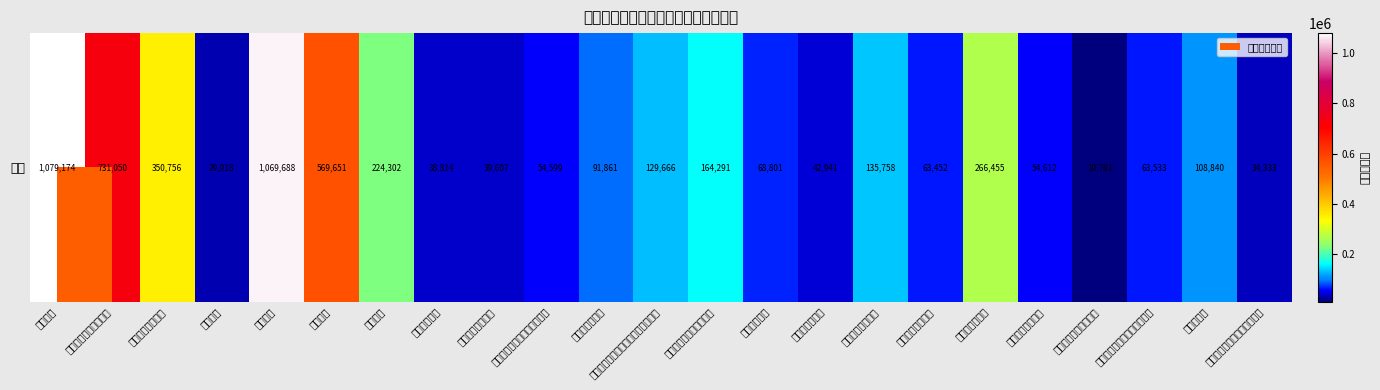

Reading left to right, transcribe all the data shown in this chart.

1079174.5	731050.0	350756.0	29918.0	1069688.0	569651.0	224302.0	38814.0	39607.0	54599.0	91861.0	129665.8	164291.0	68800.8	42940.8	135758.0	63452.0	266455.0	54612.0	10701.0	63533.0	108840.0	34333.0